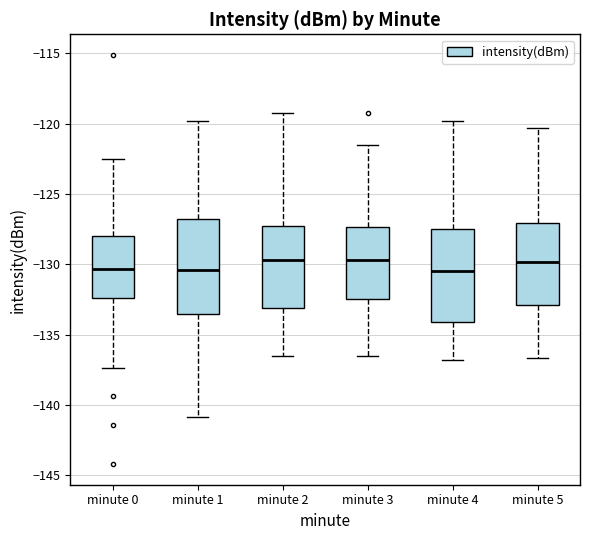

Where is the upper edge of the box for minute 4 on the y-axis? The values are not printed on the chart, so give them approximately, as read against the axis.

-127.5